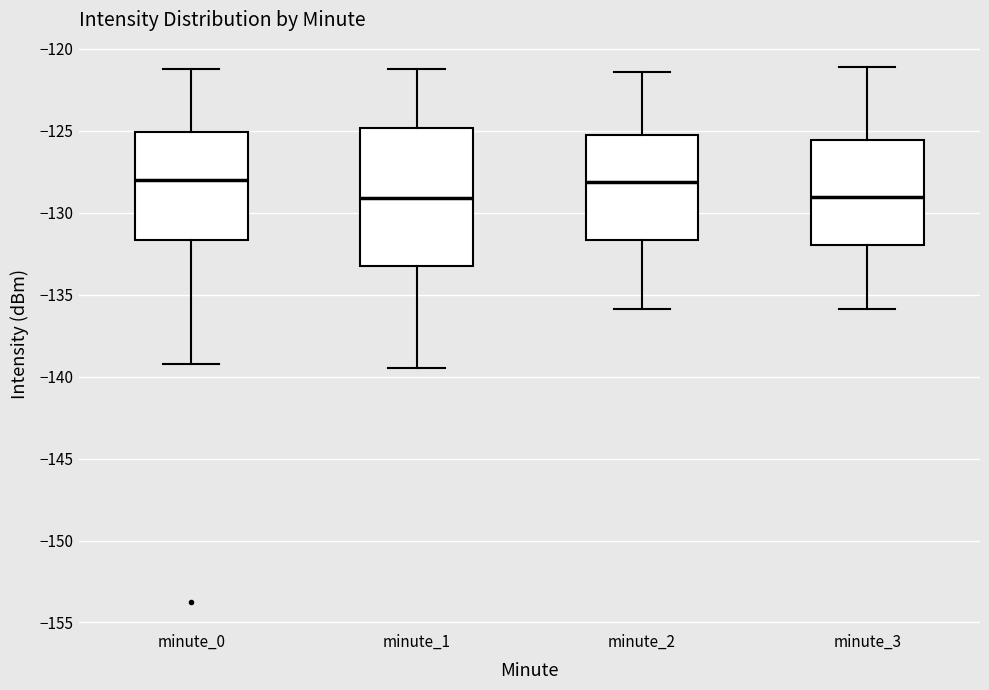

Which box is the tallest, from its lower edge to its upper edge?

minute_1